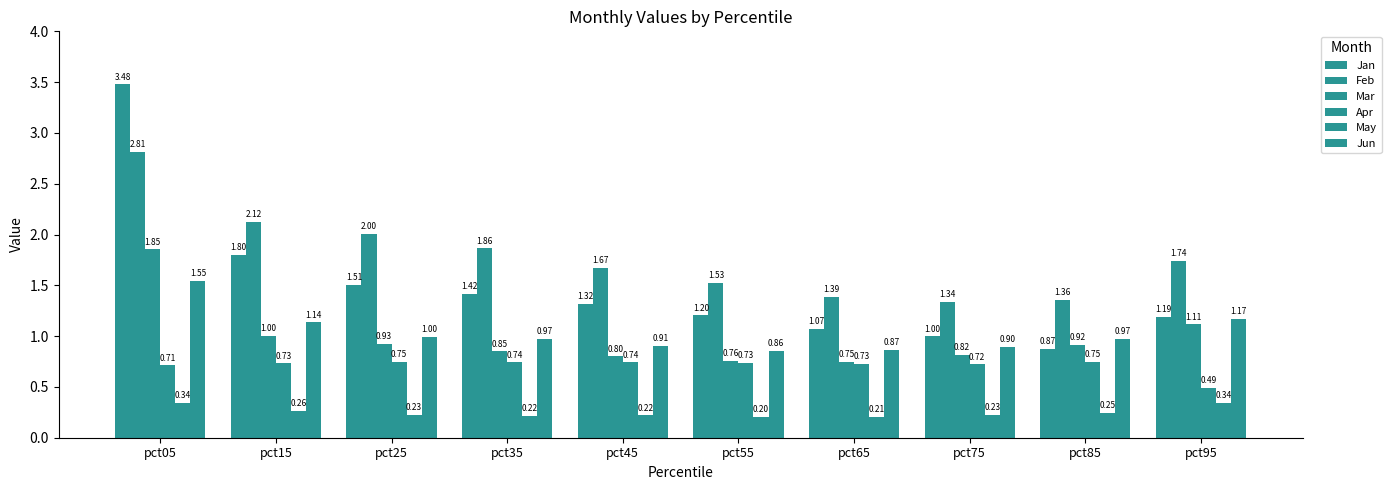

At pct85, list the series in order from largest to smallest.

Feb, Jun, Mar, Jan, Apr, May